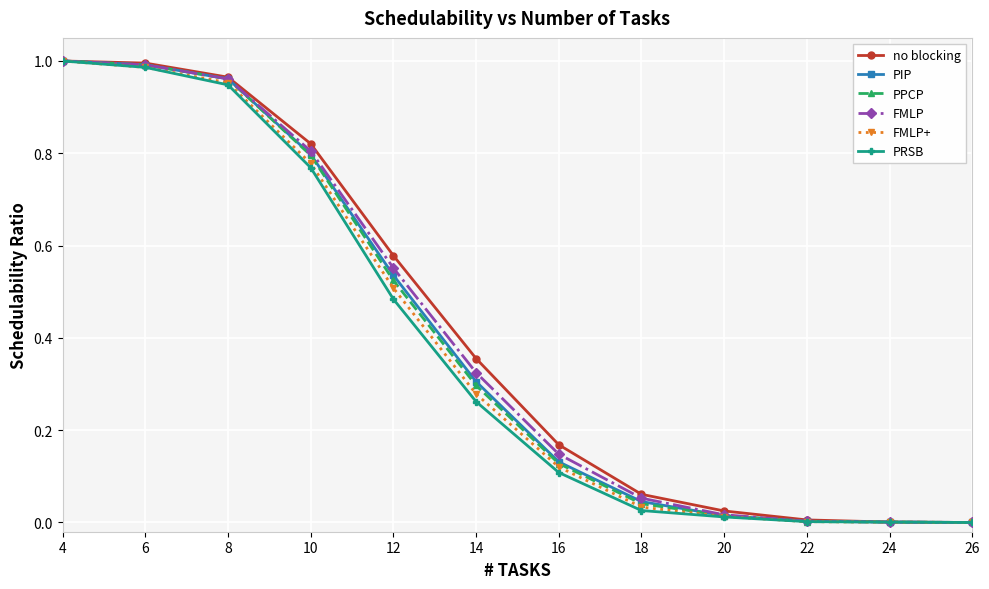

Which series changed the most between 6 and 16?

PRSB